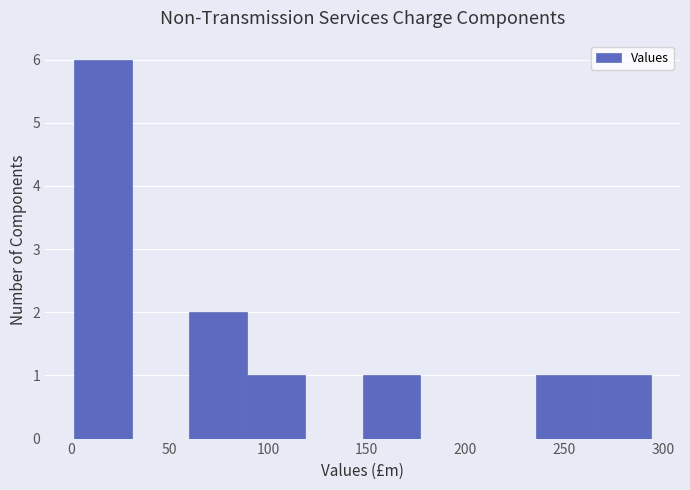

Reading left to right, transcribe this chart: for each bar, give the range it covers on the x-axis and its height. Neither the bar edges nor the heights are printed on the chart, so give them approximately, as read against the axes.

0 to 30: 6
30 to 60: 0
60 to 90: 2
90 to 120: 1
120 to 150: 0
150 to 175: 1
175 to 205: 0
205 to 235: 0
235 to 265: 1
265 to 295: 1